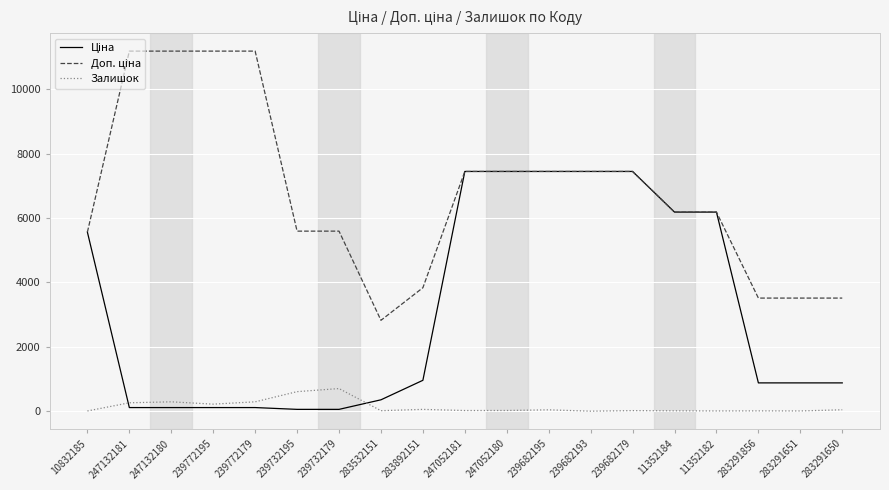

What is the spread (max minus min) of values at 239682193?

7444.6